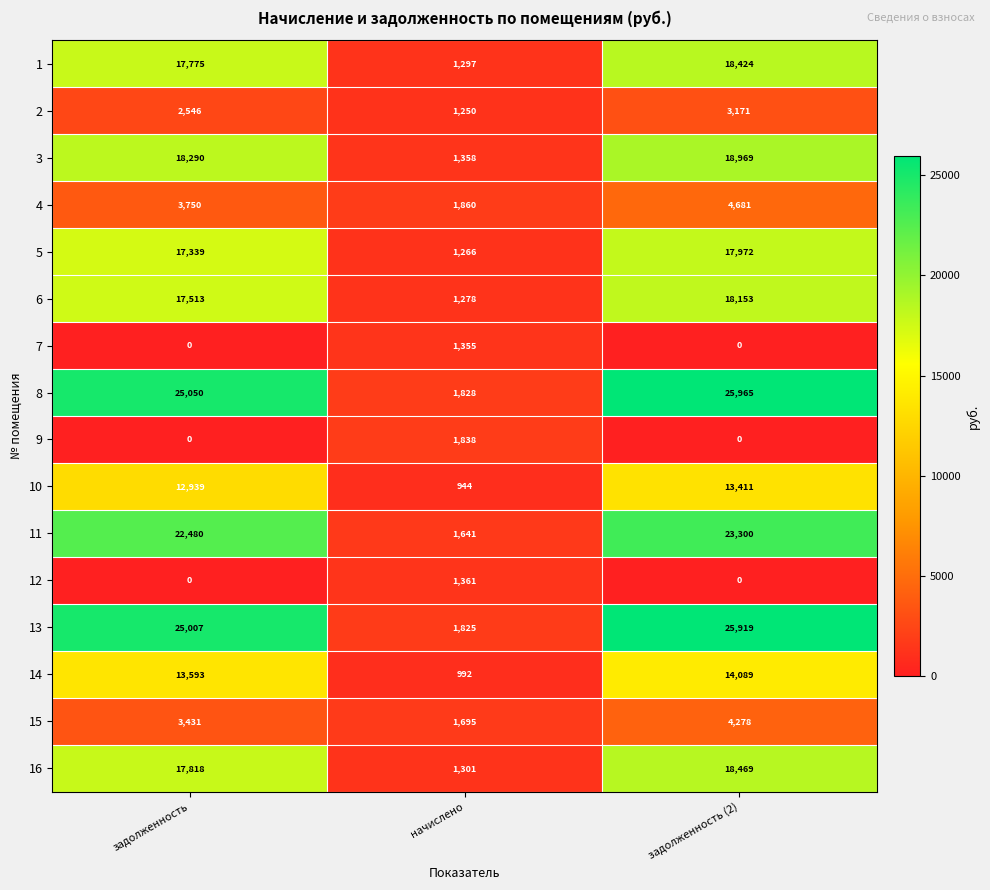

Which series changed the most between начислено and задолженность (2)?

8